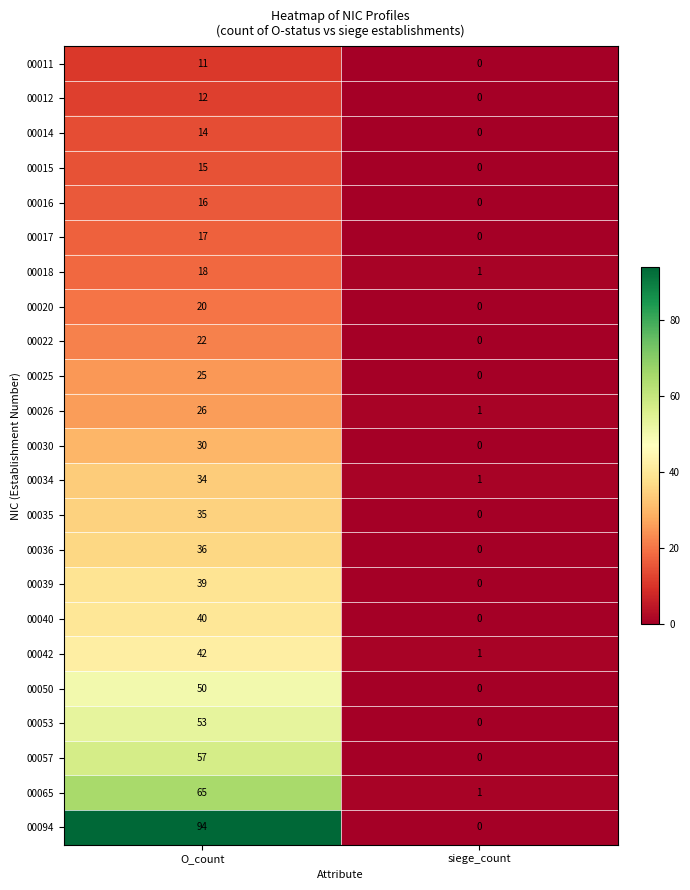

Count the number of data series in this chart.

23